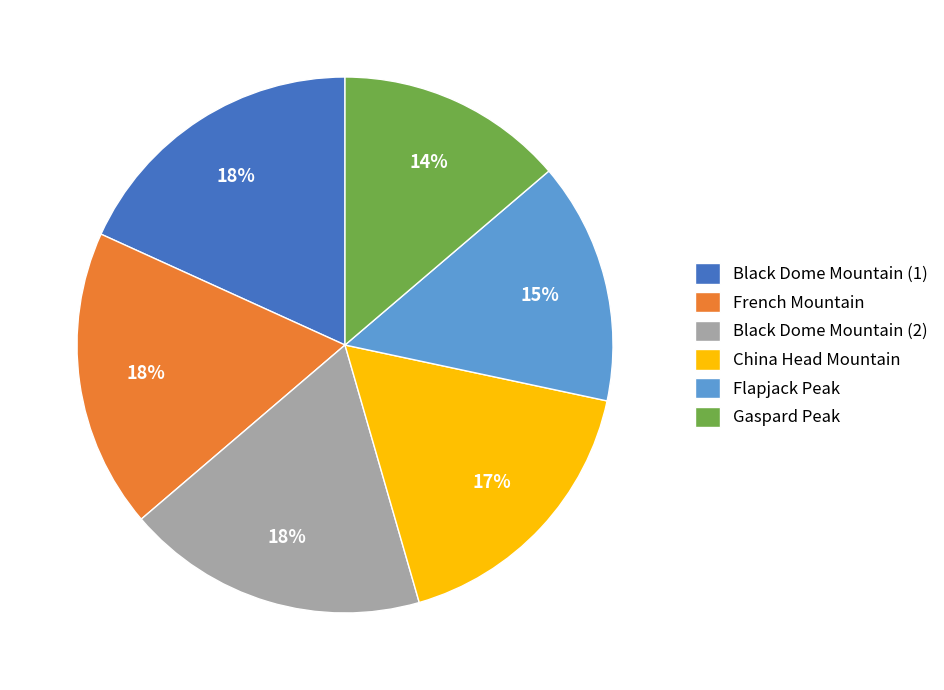

Is there any slice that represents more than half of the pie?

No